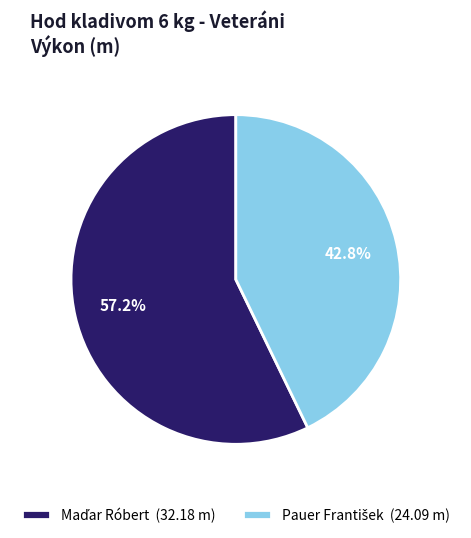

Is there a majority slice in this chart?

Yes